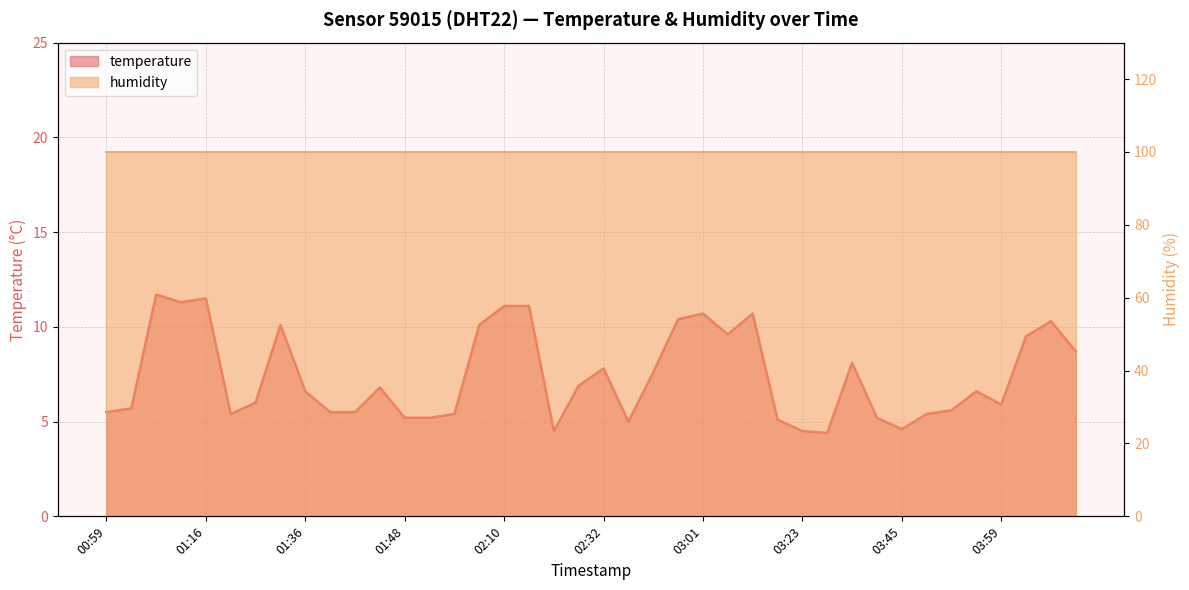

Is it true that the value at 01:04 is 7.0?

False